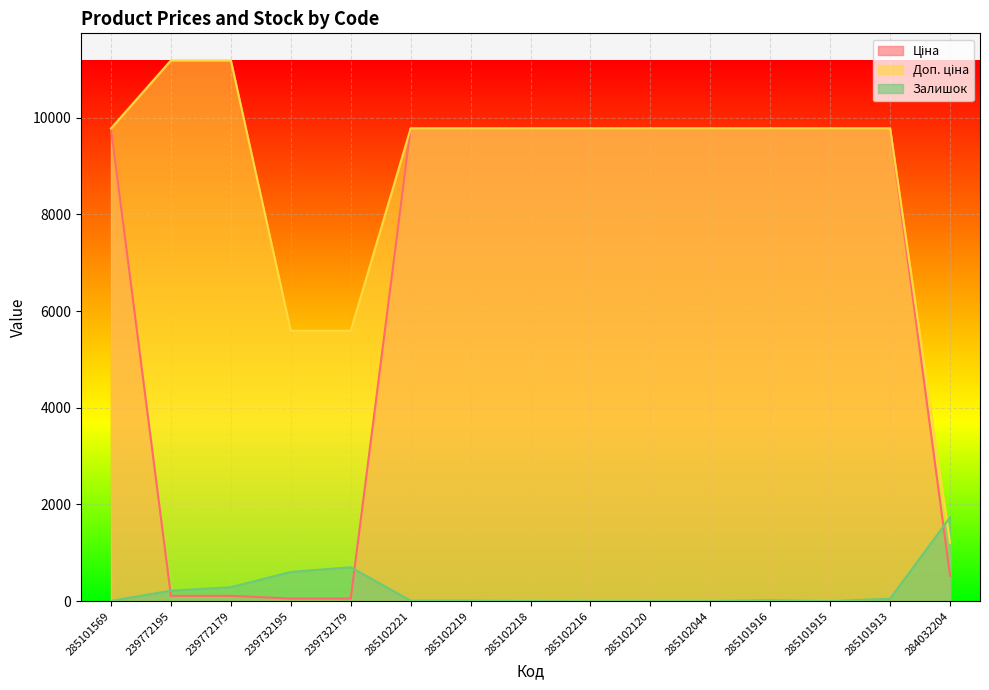

List the series in order of their overall mean, lowest first.

Залишок, Ціна, Доп. ціна